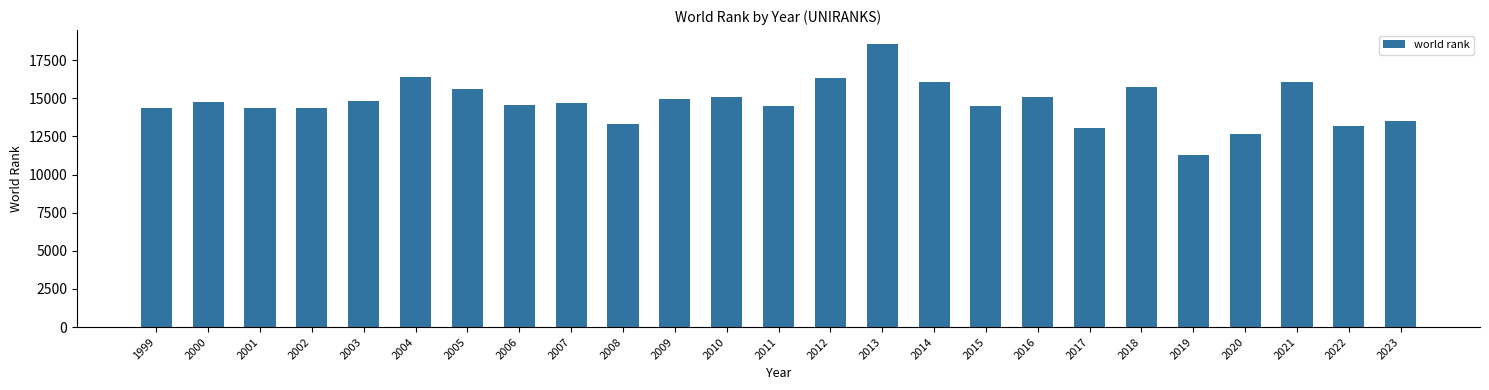

Which category has the lowest value across all series?

2019